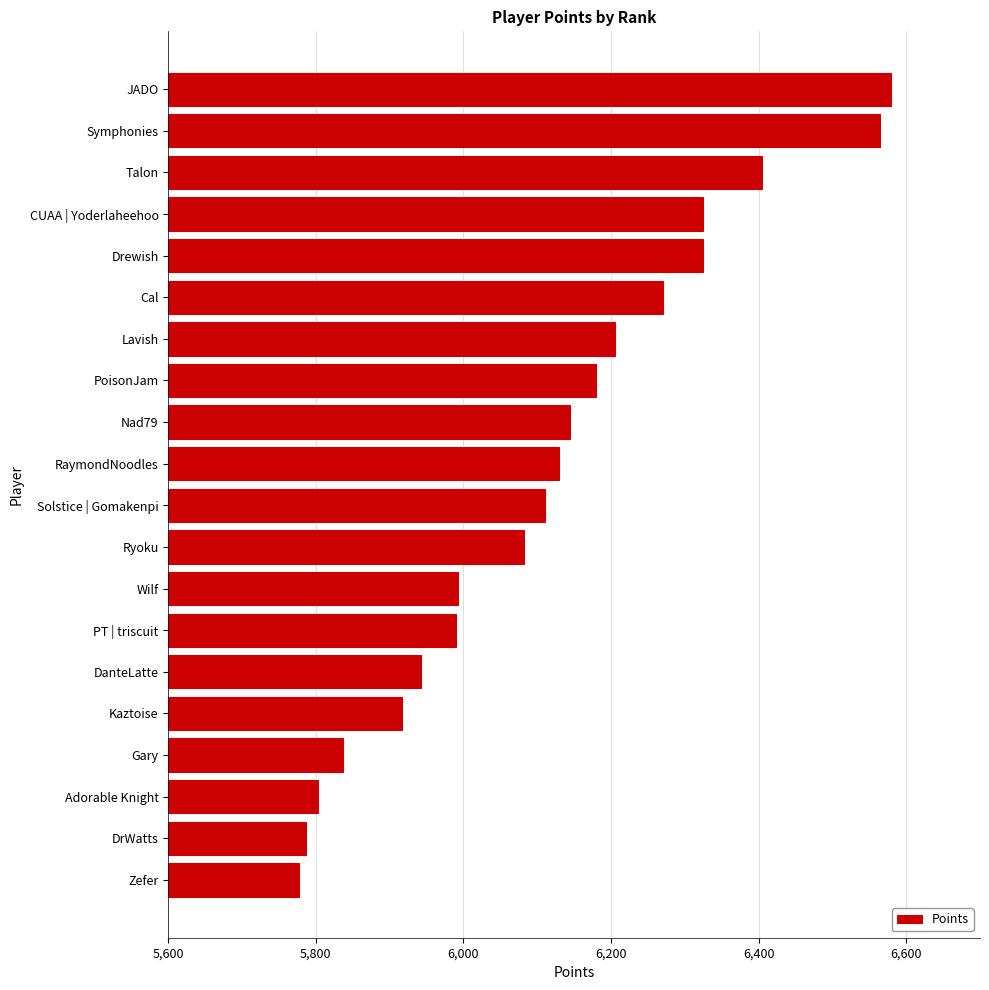

What is the sum of all values?

122365